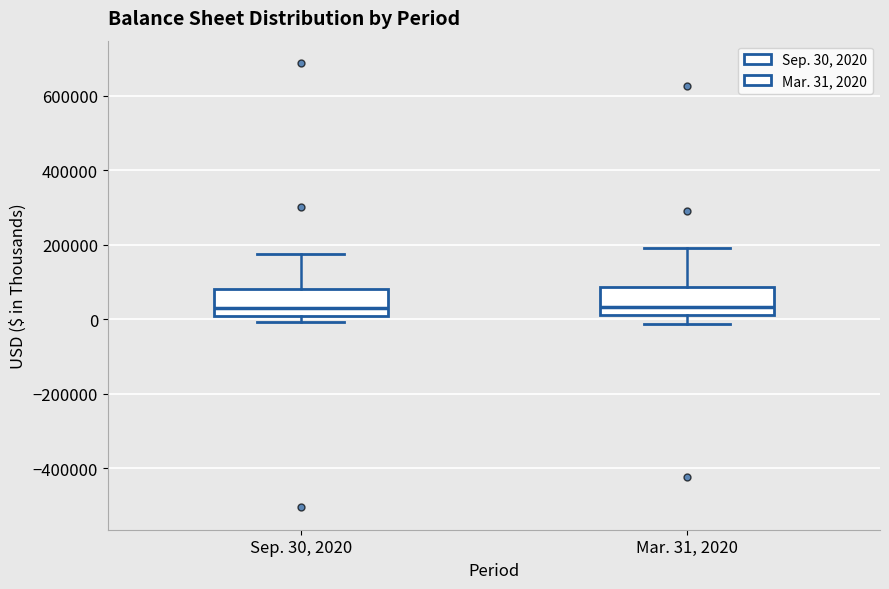

Where is the upper edge of the box for Mar. 31, 2020 on the y-axis? The values are not printed on the chart, so give them approximately, as read against the axis.

80000